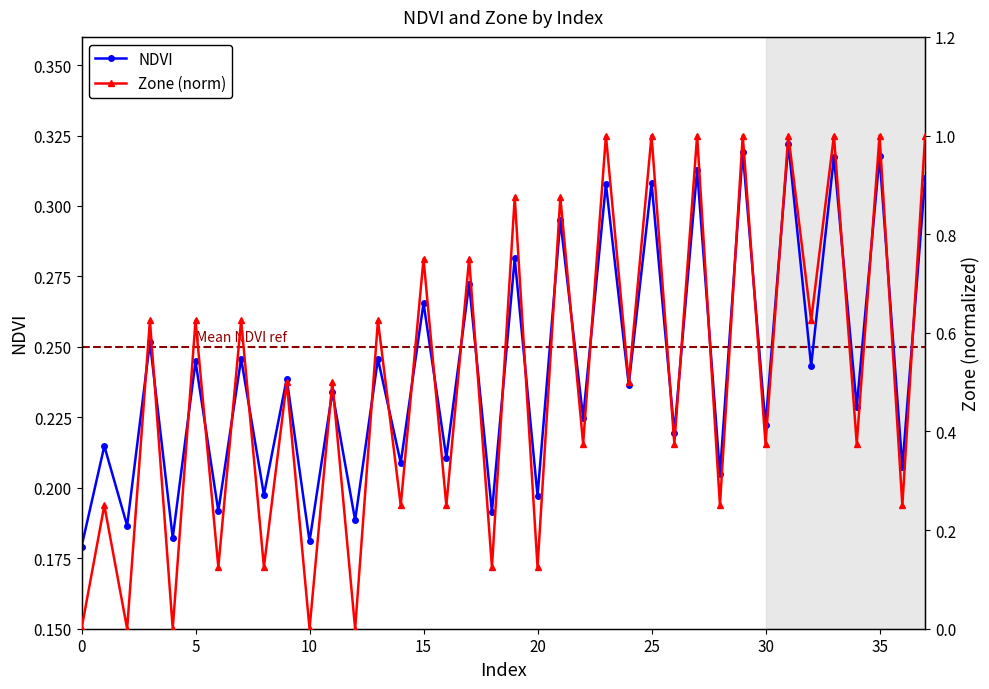

True or false: NDVI has a value of 0.2 at 13.

True